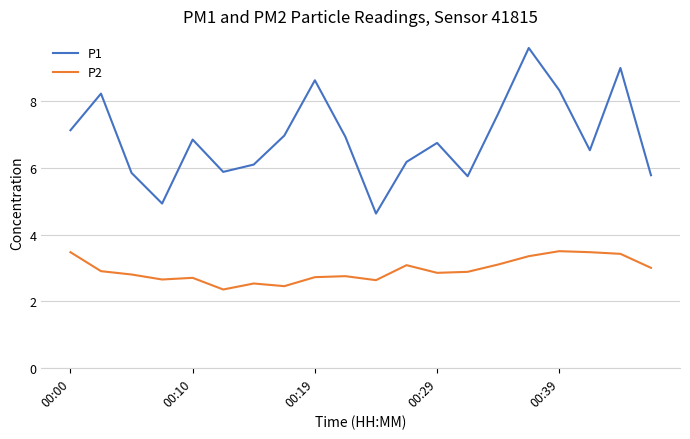

True or false: P1 and P2 cross at least once.

False